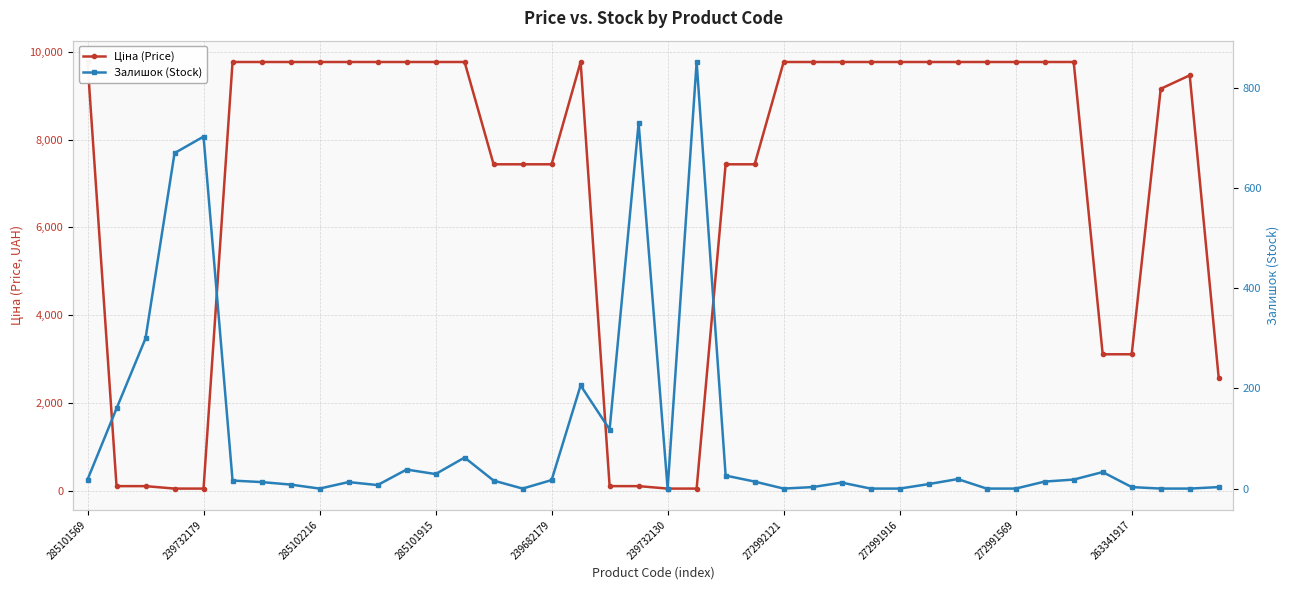

The value of Залишок (Stock) at 239682179 is 4.1. True or false?

False